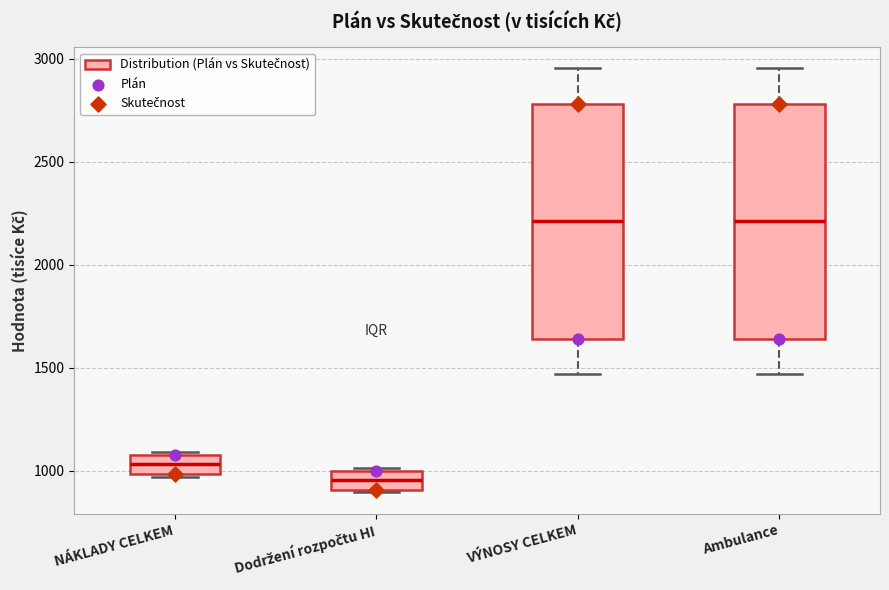

Which box's median line is the lowest?

Dodržení rozpočtu HI